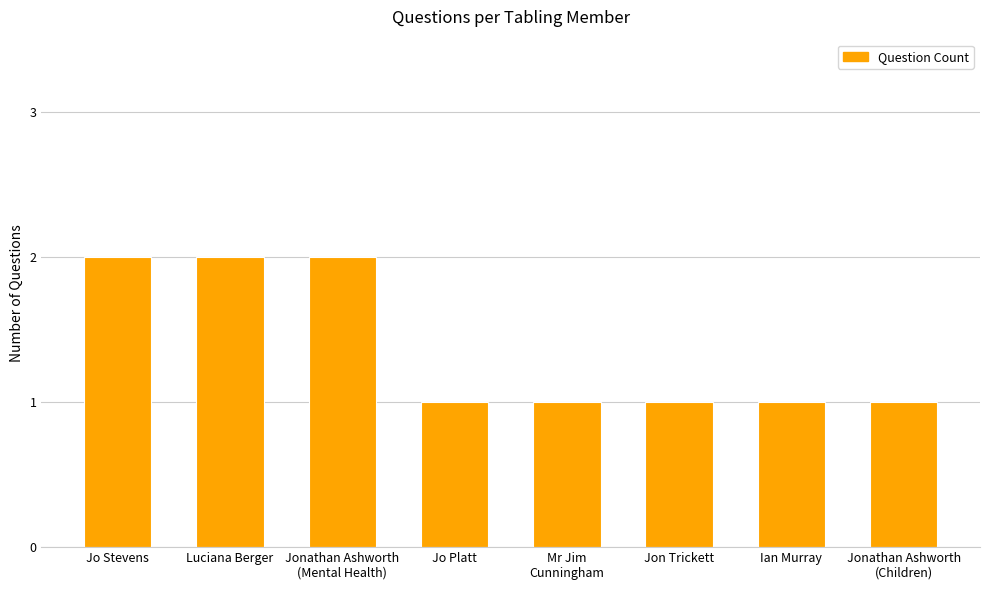

What is the smallest value displayed?

1